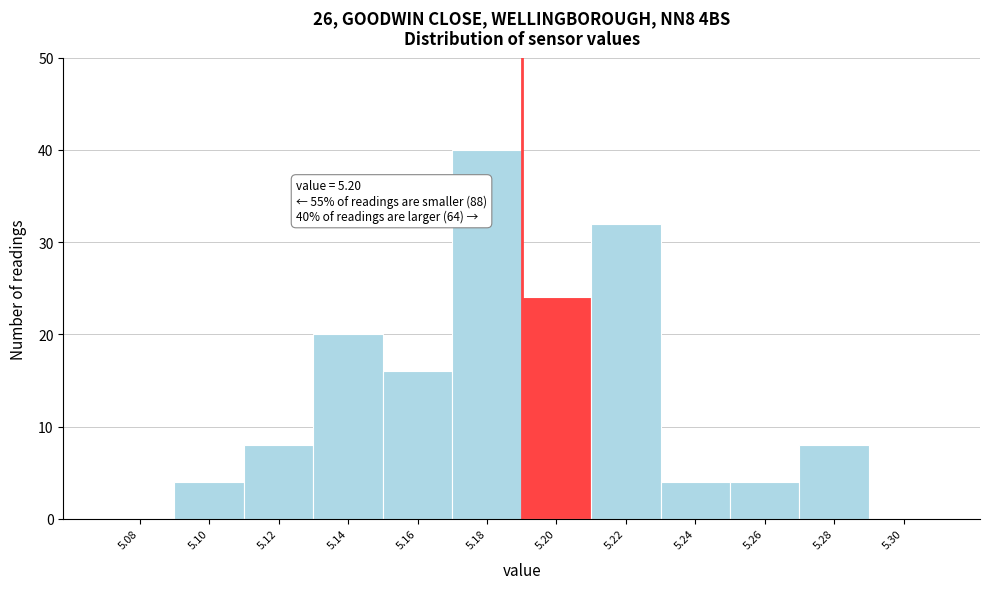

Reading right to left, extract all data points from this chart.

5.30=0	5.28=8	5.26=4	5.24=4	5.22=32	5.20=24	5.18=40	5.16=16	5.14=20	5.12=8	5.10=4	5.08=0